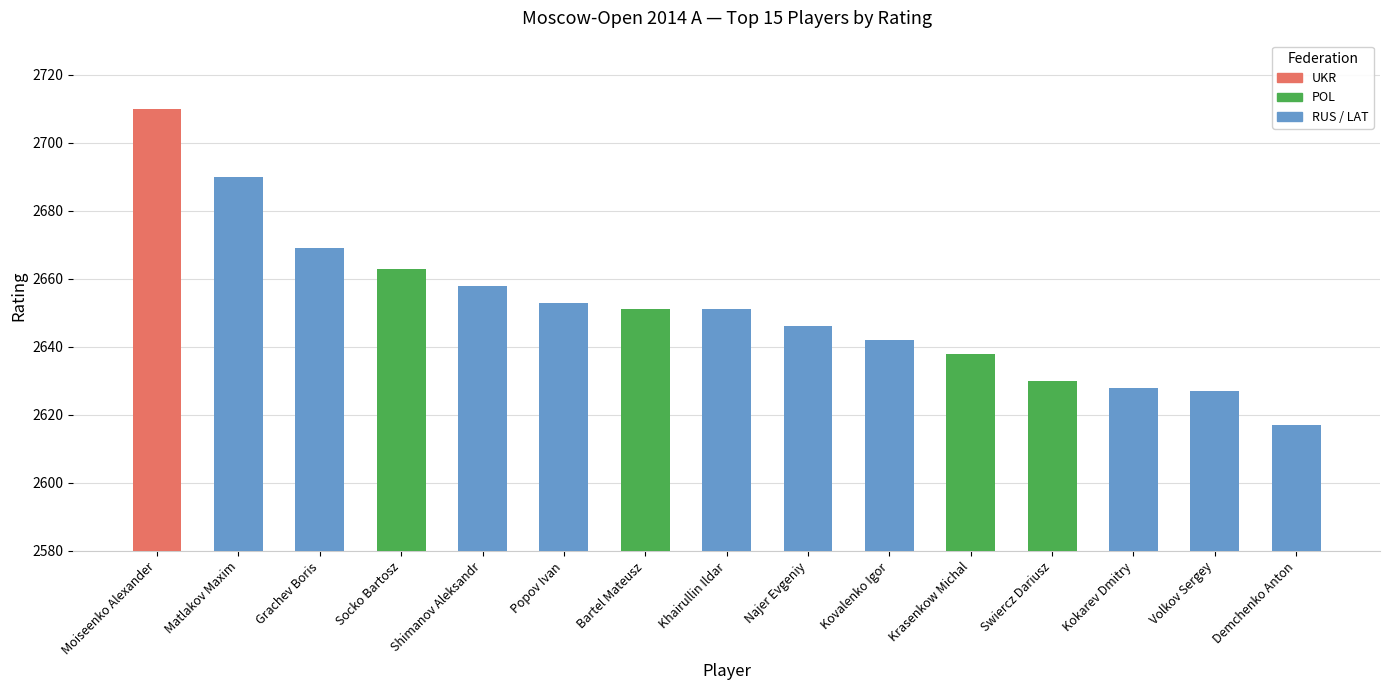

Which category has the lowest value across all series?

Demchenko Anton